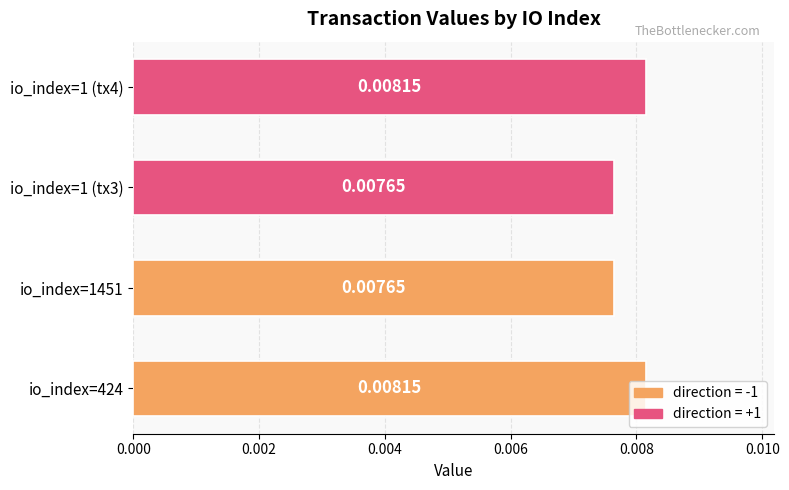

Which has a higher value, io_index=1 (tx4) or io_index=1 (tx3)?

io_index=1 (tx4)